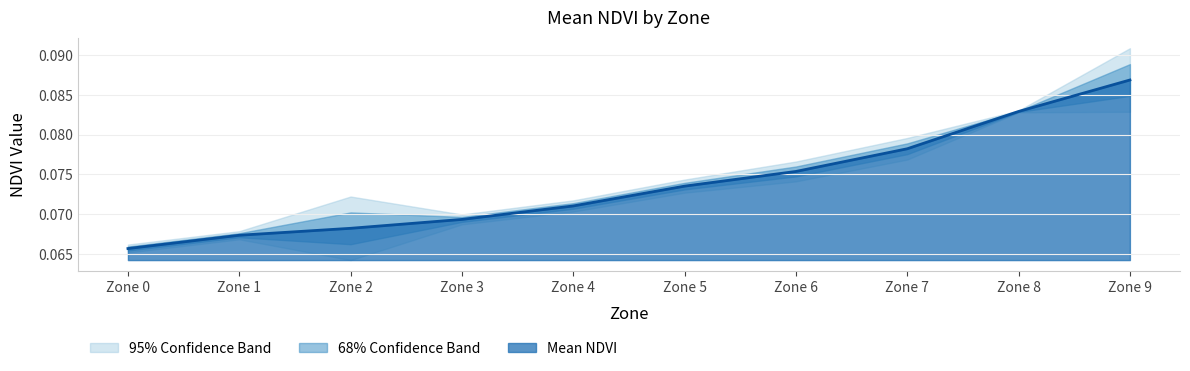

True or false: Mean NDVI and Lower NDVI intersect in this chart.

False